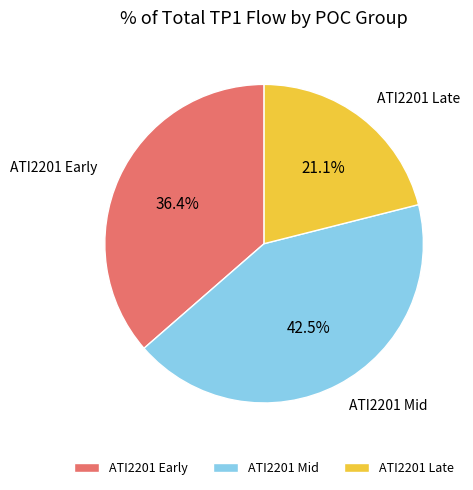

What percentage do ATI2201 Mid and ATI2201 Late together represent?

63.6%